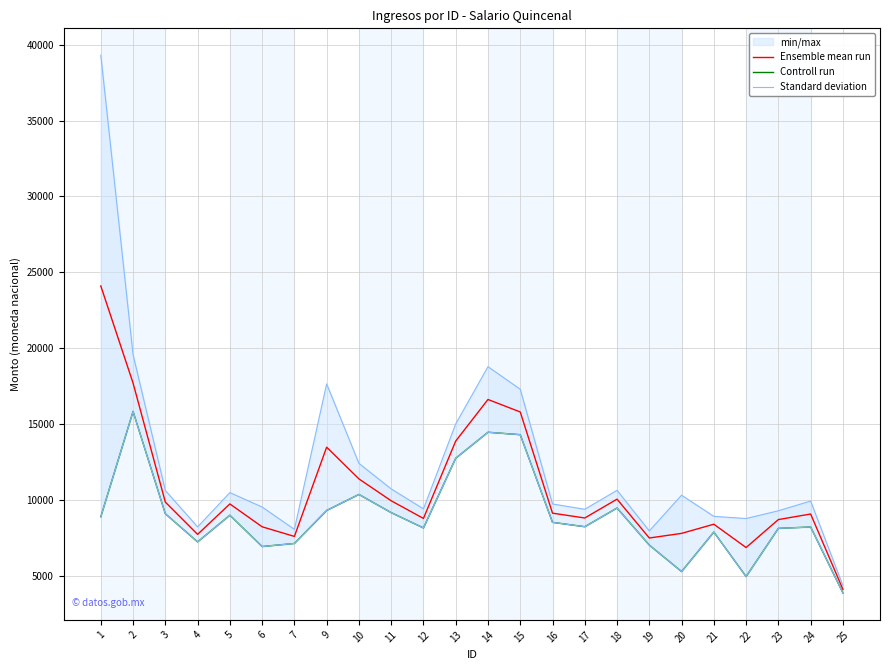

True or false: Controll run has a value of 6822.9 at 2.

False